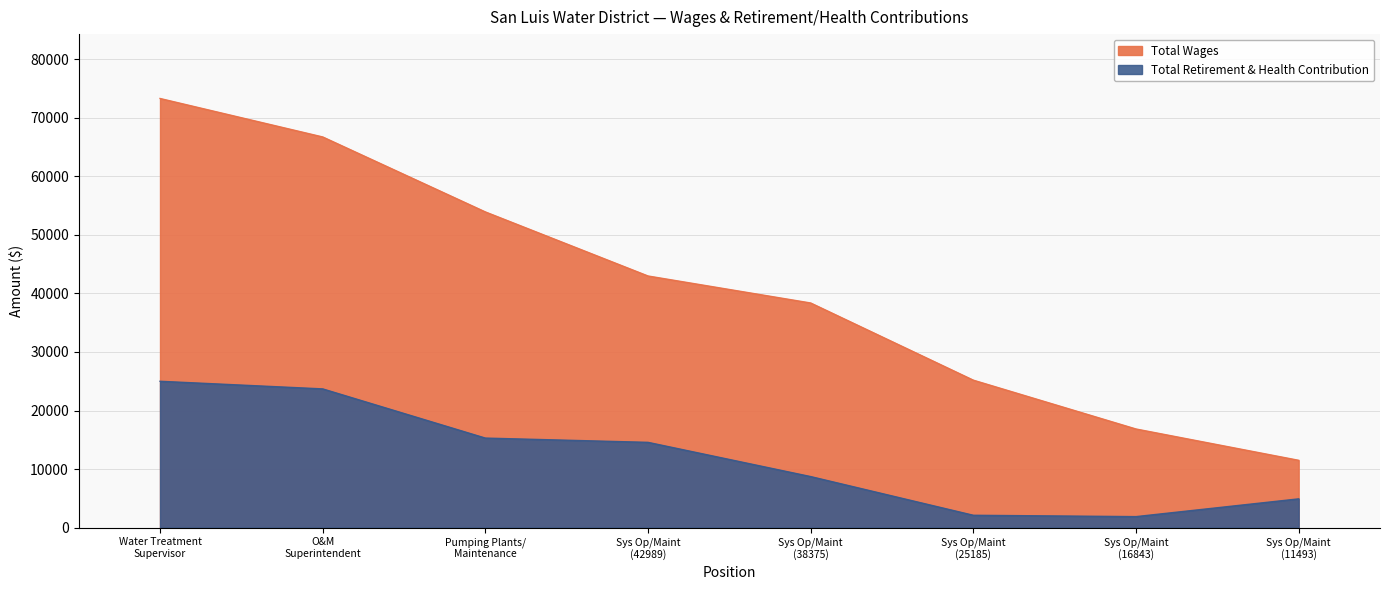

What is the average value of the Total Wages series?

41111